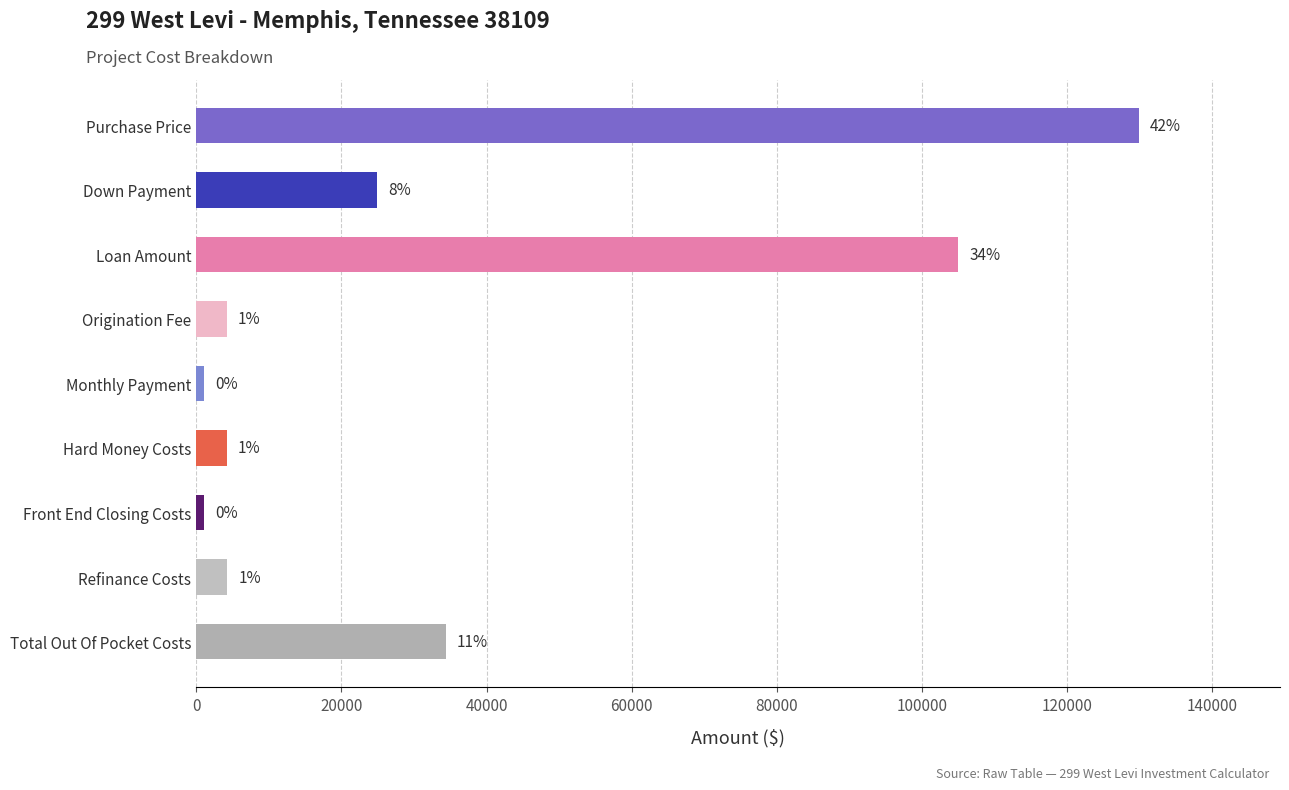

Does the chart contain stacked bars?

No